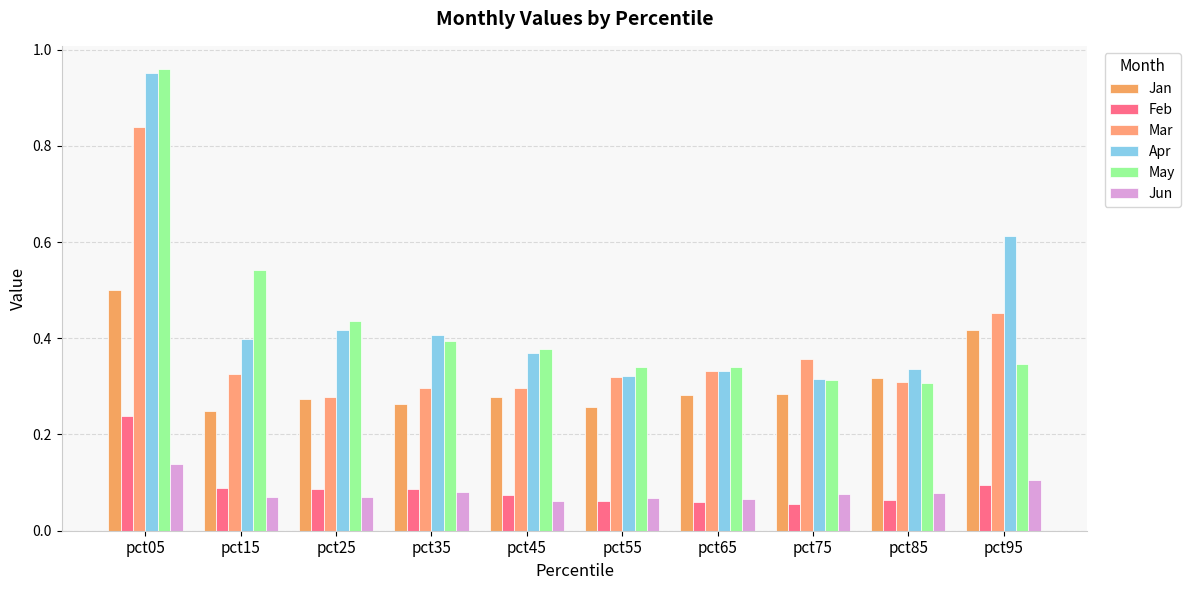

Are the bars horizontal?

No